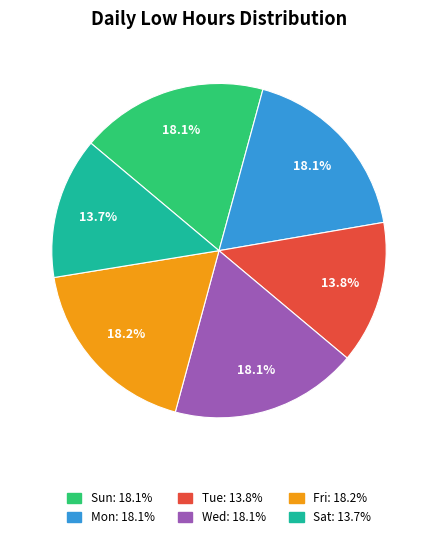

Is there any slice that represents more than half of the pie?

No